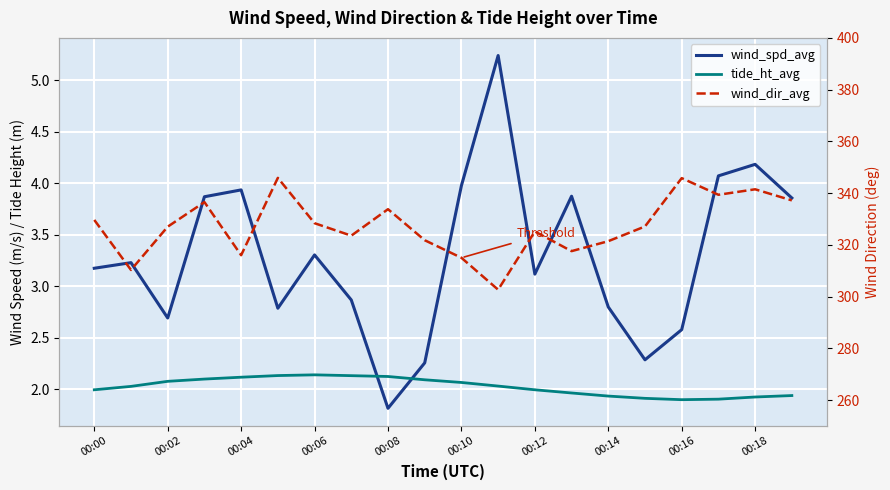

True or false: tide_ht_avg has more than 0 points higher than both neighbors.

True